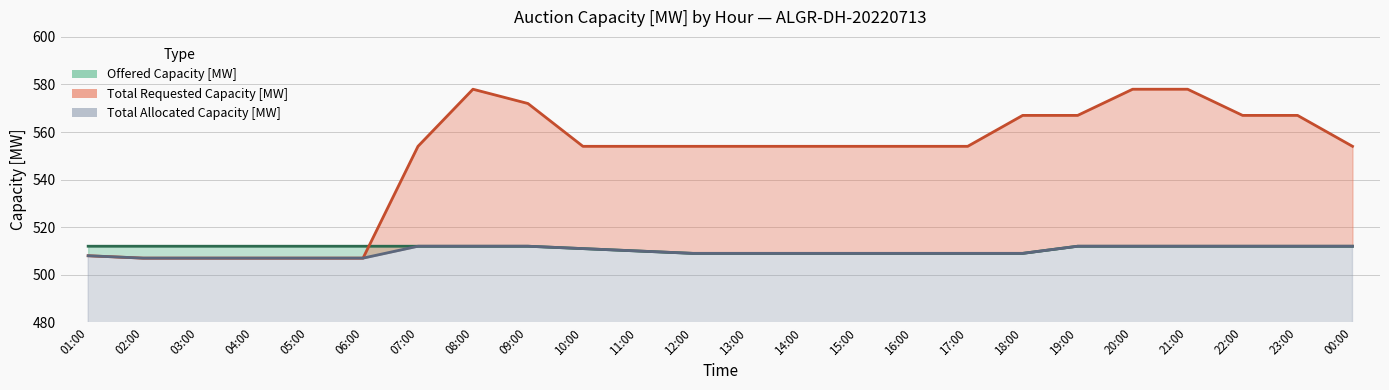

Is it true that Total Requested Capacity [MW] equals 847 at 09:00?

False